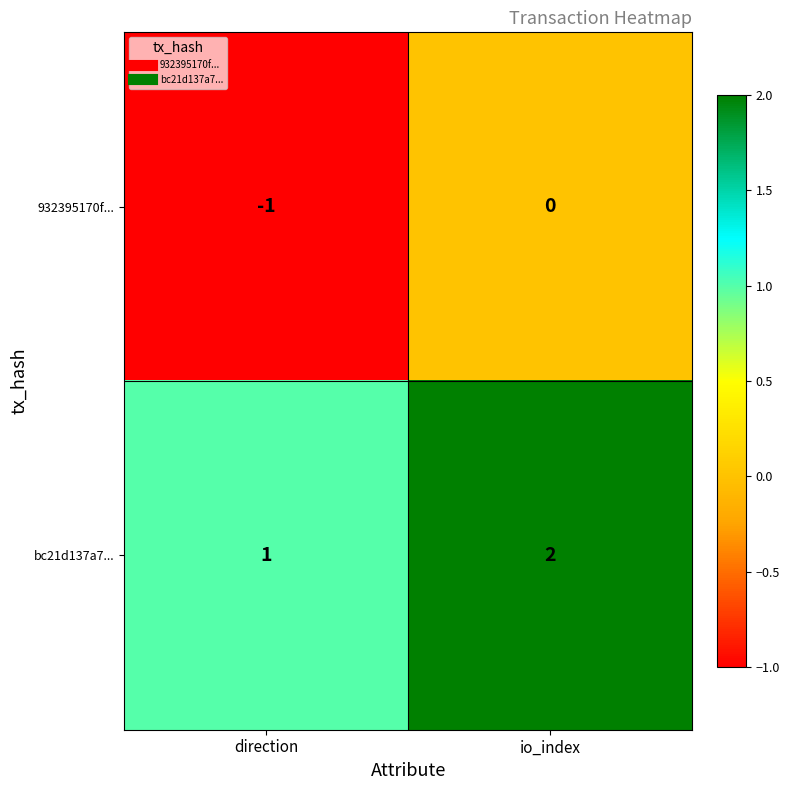

Which category has the highest value in the 932395170f... series?

io_index